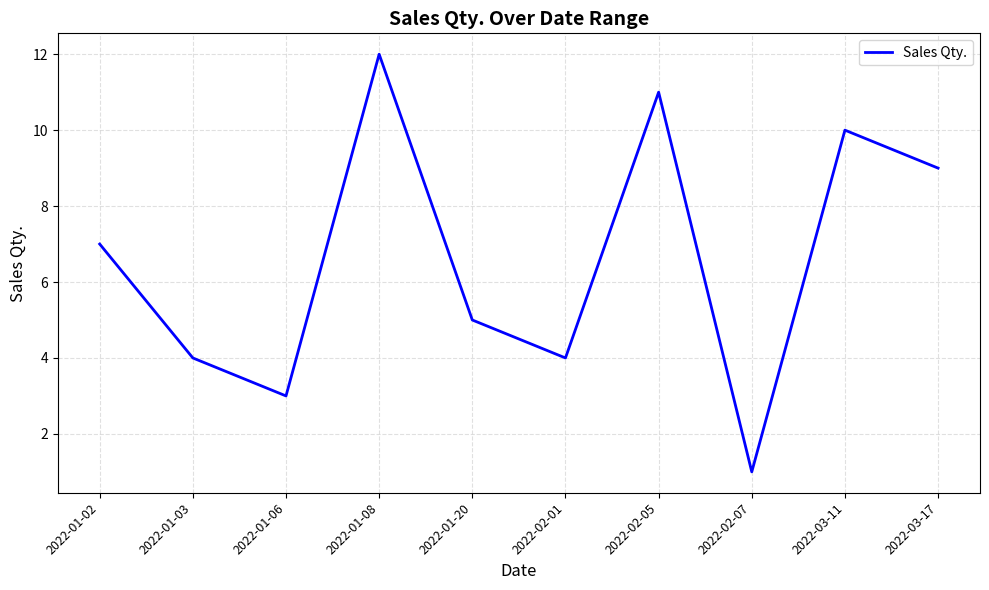

The chart shows a value of 1 at 2022-02-07. True or false?

True